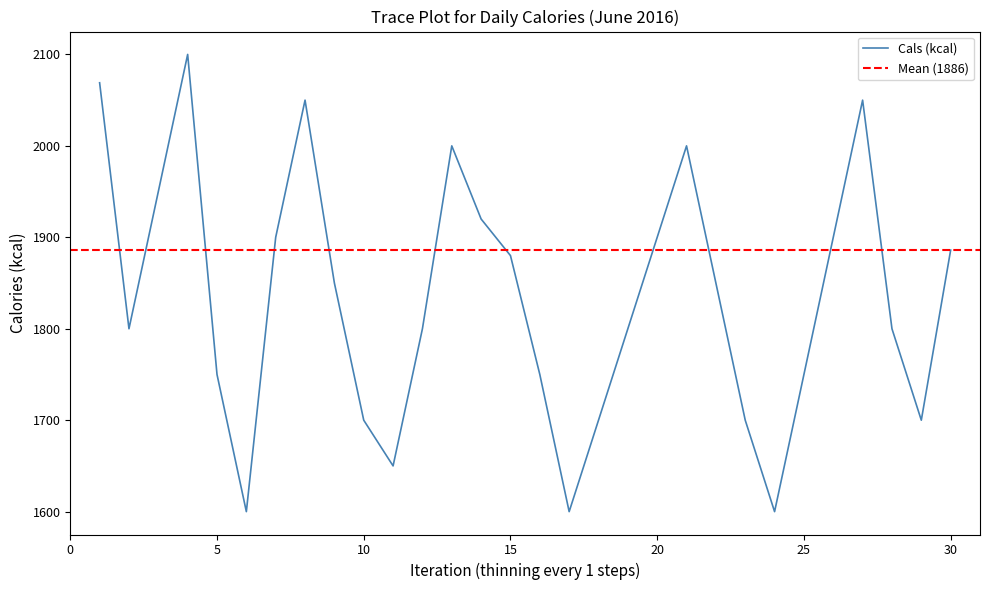

True or false: Cals (kcal) has a value of 1750 at 25.

True